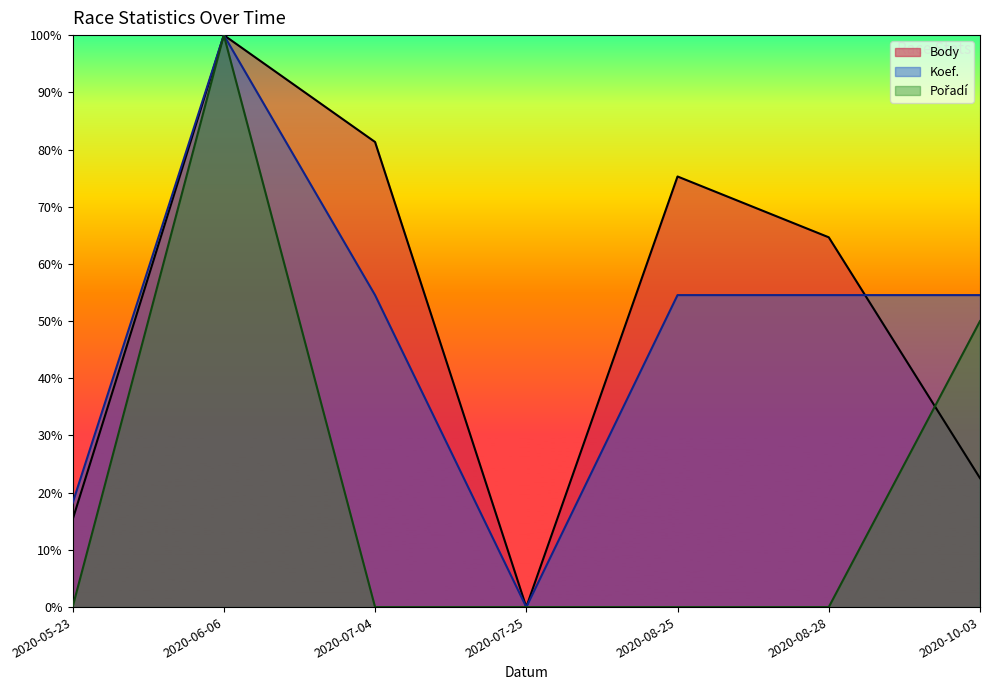

How many distinct data groups are displayed?

3